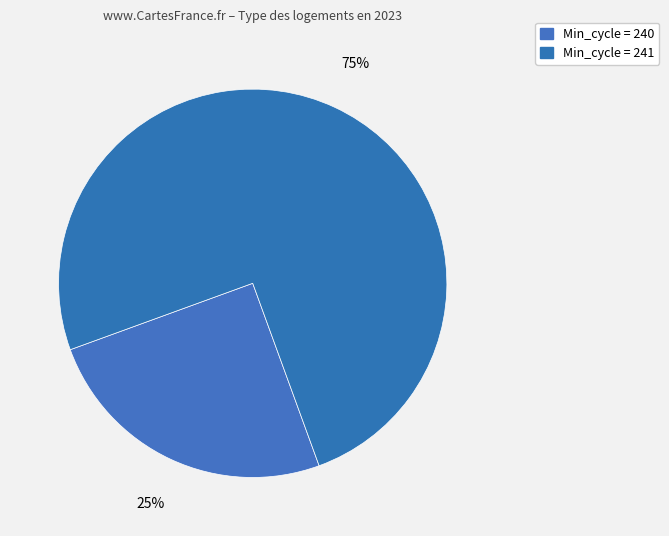

How many slices are in this pie chart?

2